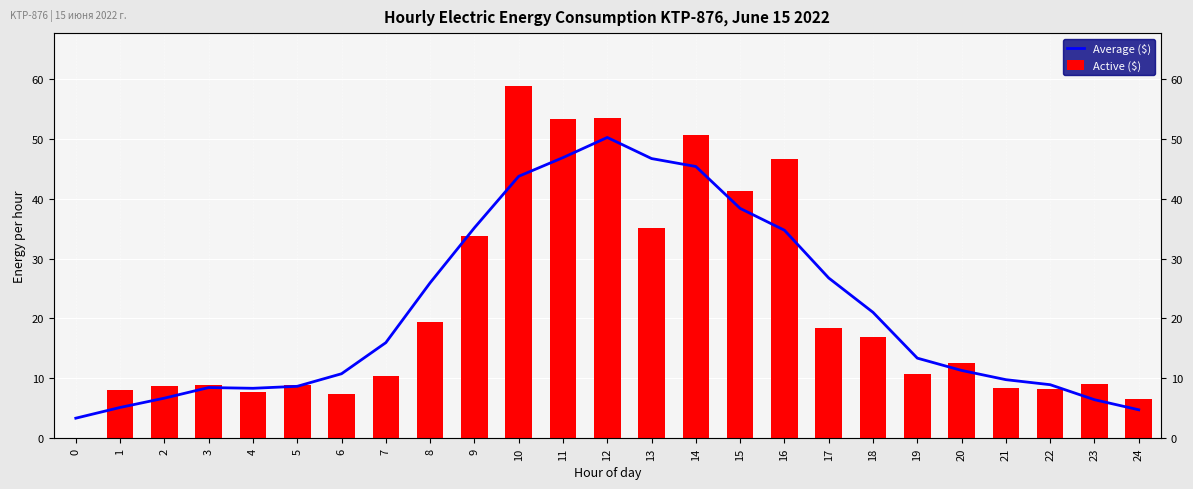

List the series in order of their peak value, lowest first.

Average ($), Active ($)